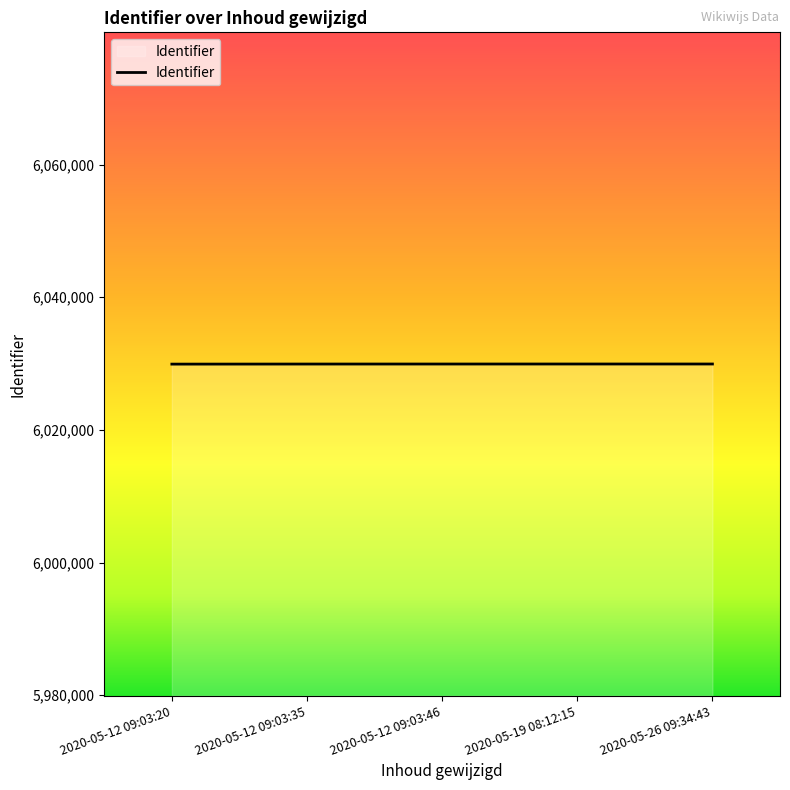

What is the ratio of the value at 2020-05-12 09:03:35 to the value at 2020-05-12 09:03:46?

1.0